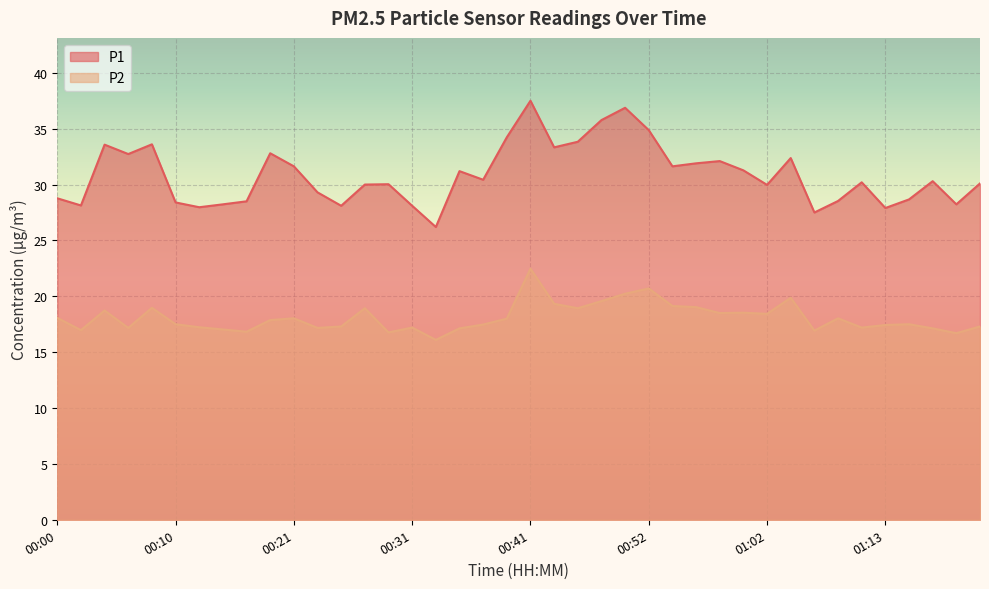

What is the difference between the maximum and minimum values in the P2 series?

6.4